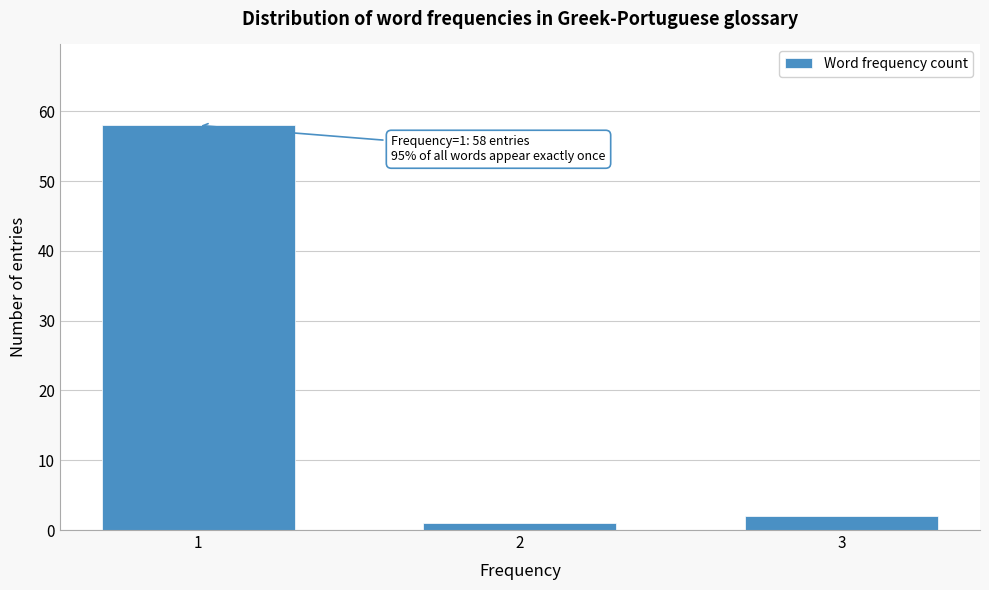

Reading right to left, what are all the values shown in this chart?

2	1	58